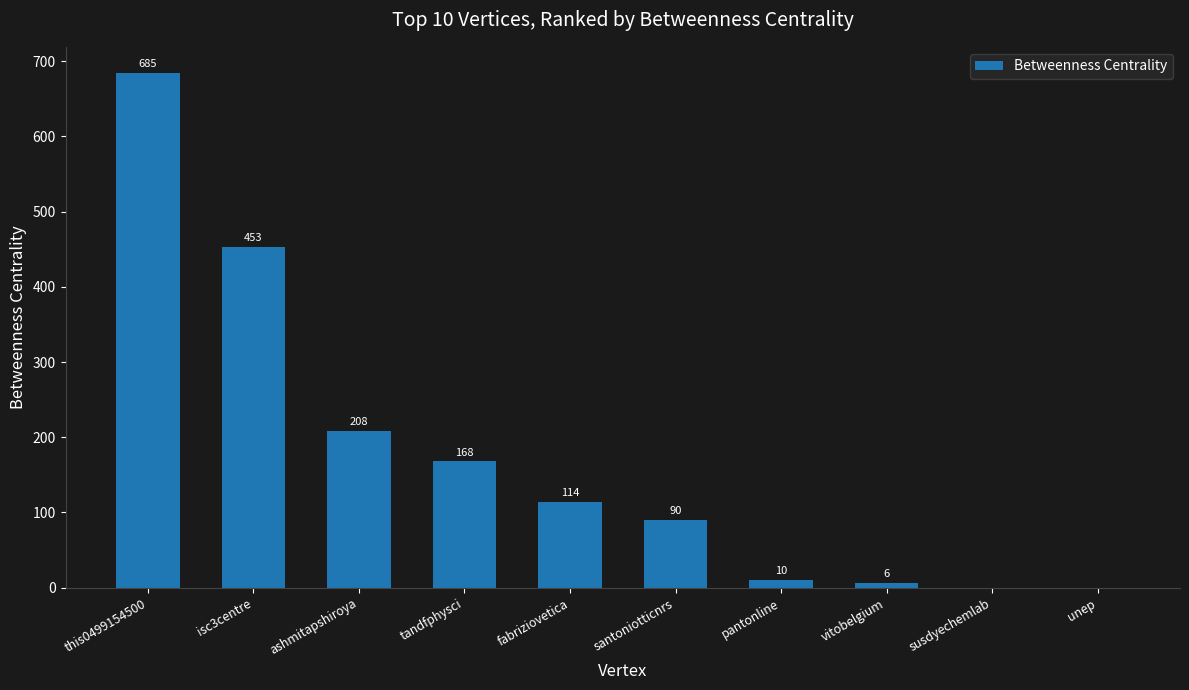

Reading left to right, transcribe all the data shown in this chart.

685	453	208	168	114	90	10	6	0	0